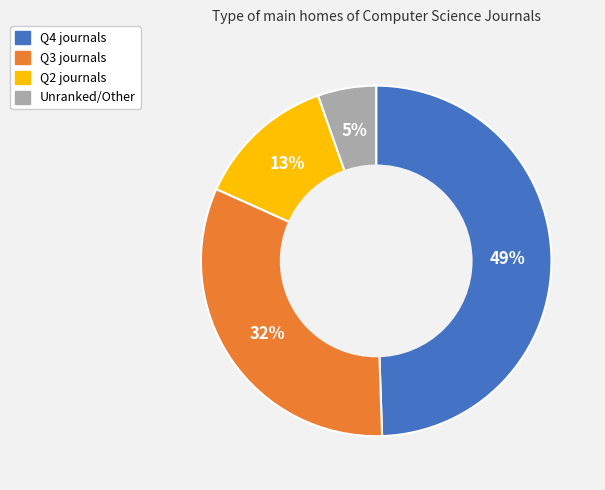

How many segments does this pie chart have?

4